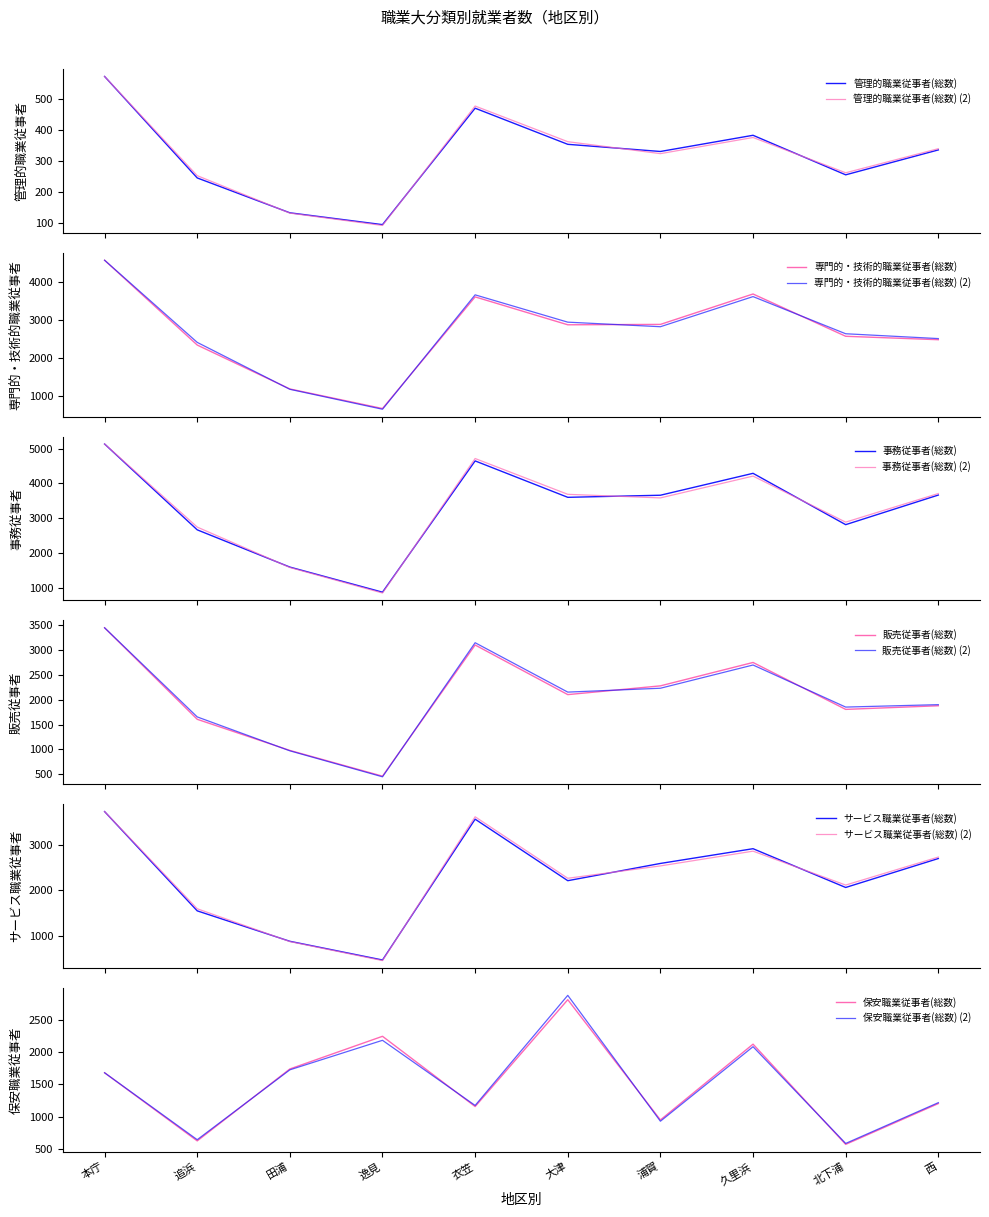

What is the highest value of the 管理的職業従事者(総数) (2) series?

572.0